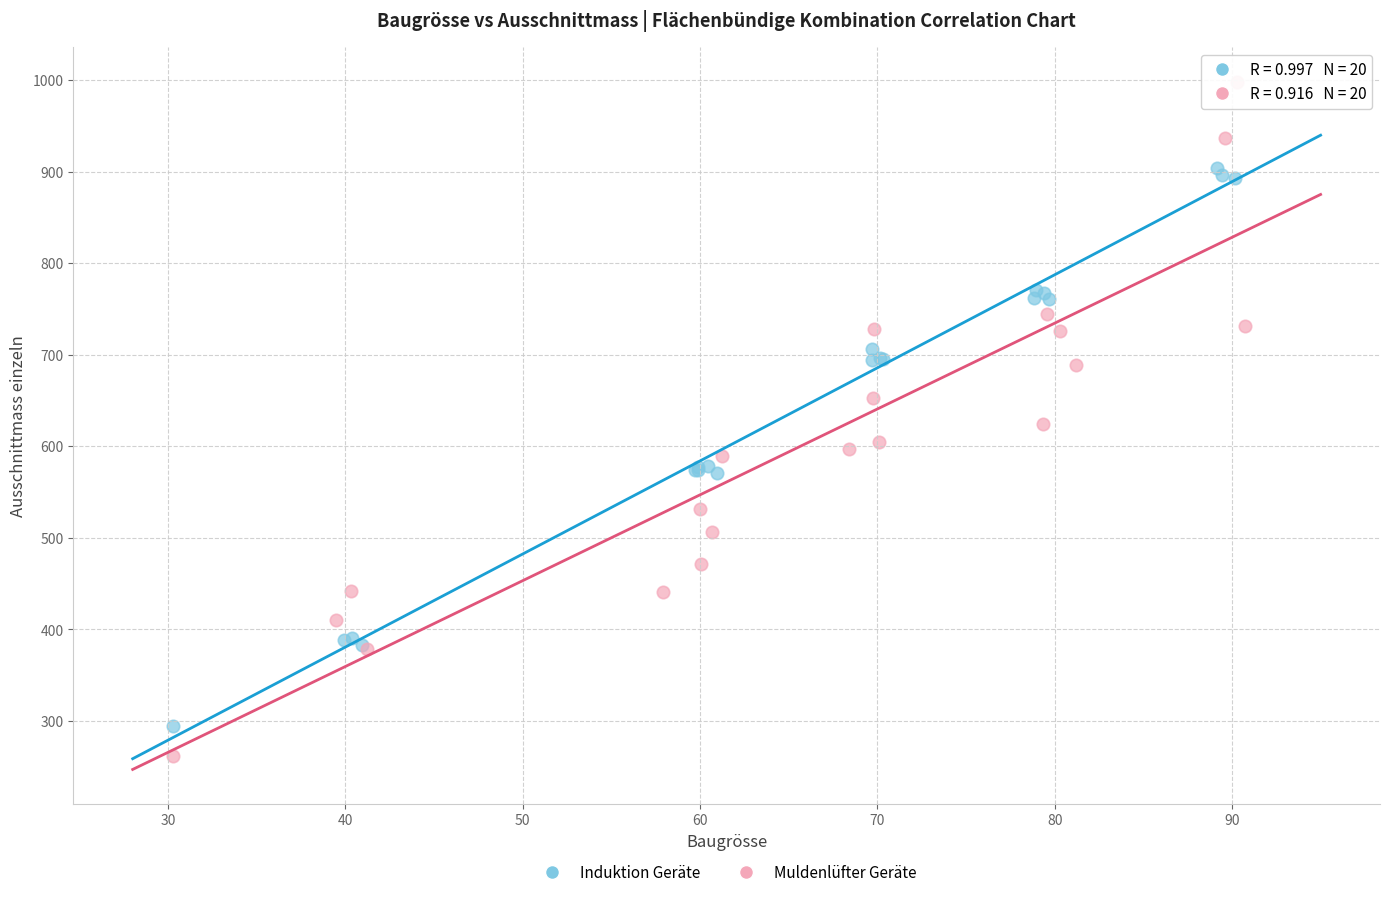

Which series has the largest Y range (max minus min)?

Muldenlüfter Geräte